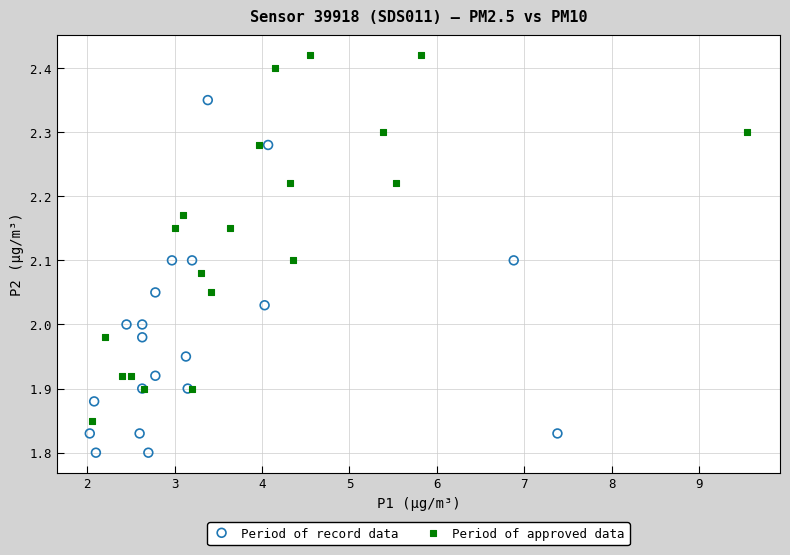

Which series reaches the maximum Y coordinate?

Period of approved data